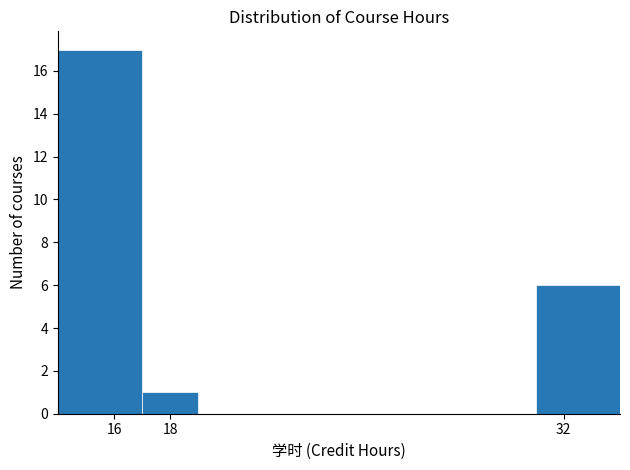

Reading left to right, transcribe this chart: for each bar, give the range it covers on the x-axis and its height. The values are not printed on the chart, so give them approximately, as read against the axis.

14 to 17: 17
17 to 19: 1
19 to 22: 0
22 to 25: 0
25 to 28: 0
28 to 31: 0
31 to 34: 6